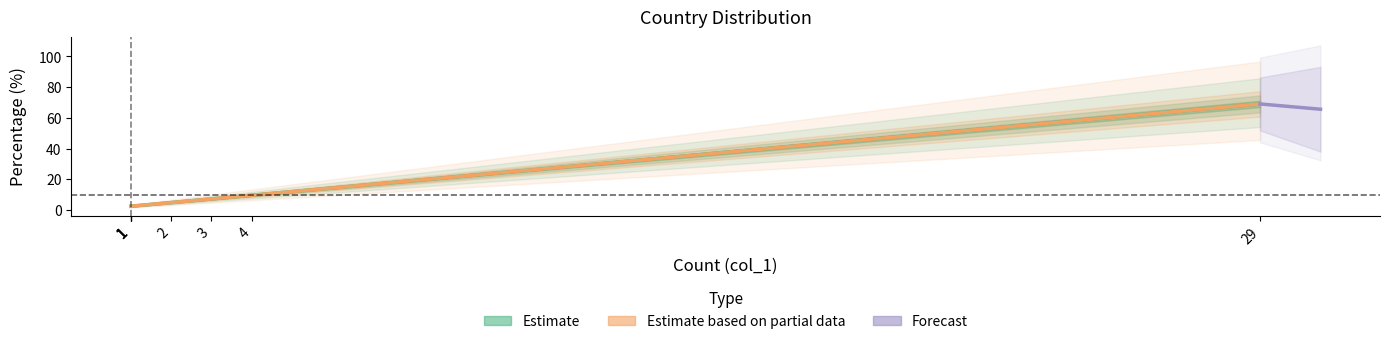

What is the maximum value shown in the chart?

69.0